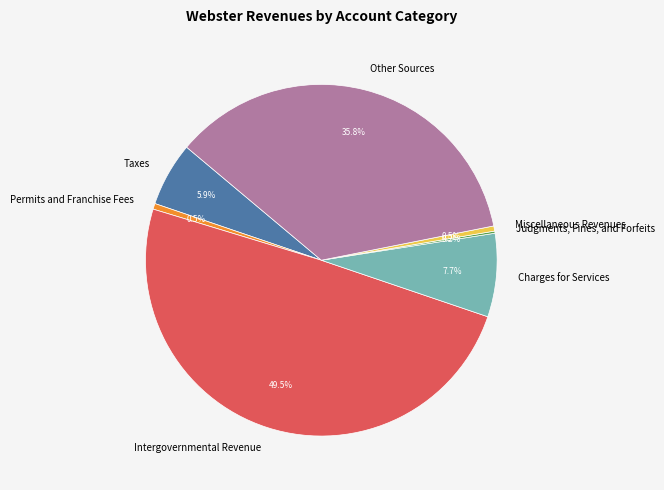

What is the largest slice in the pie chart?

Intergovernmental Revenue